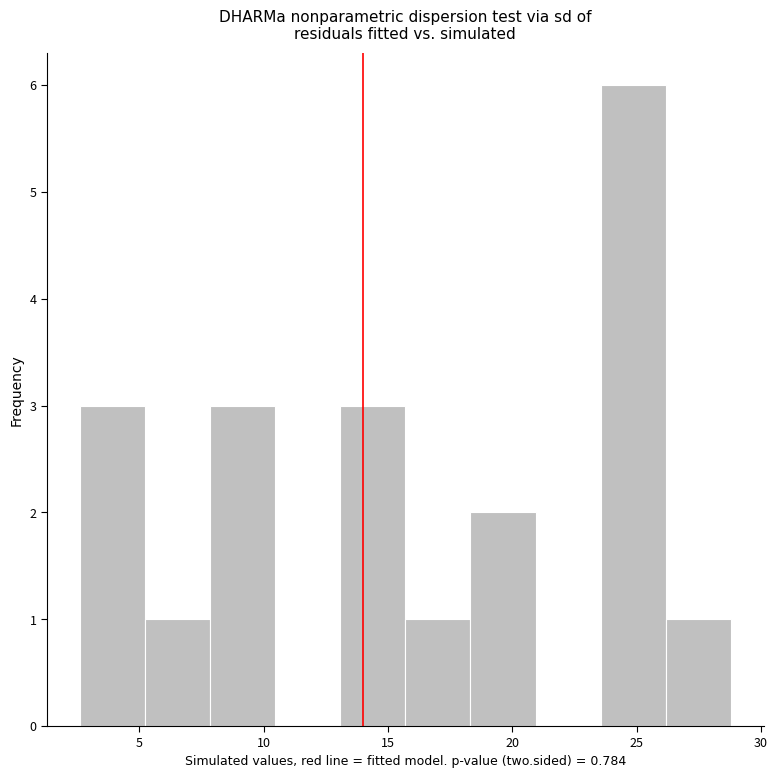

How tall is the bar that spans 5.0 to 8.0 on the x-axis? Neither the bar edges nor the heights are printed on the chart, so give them approximately, as read against the axes.

1